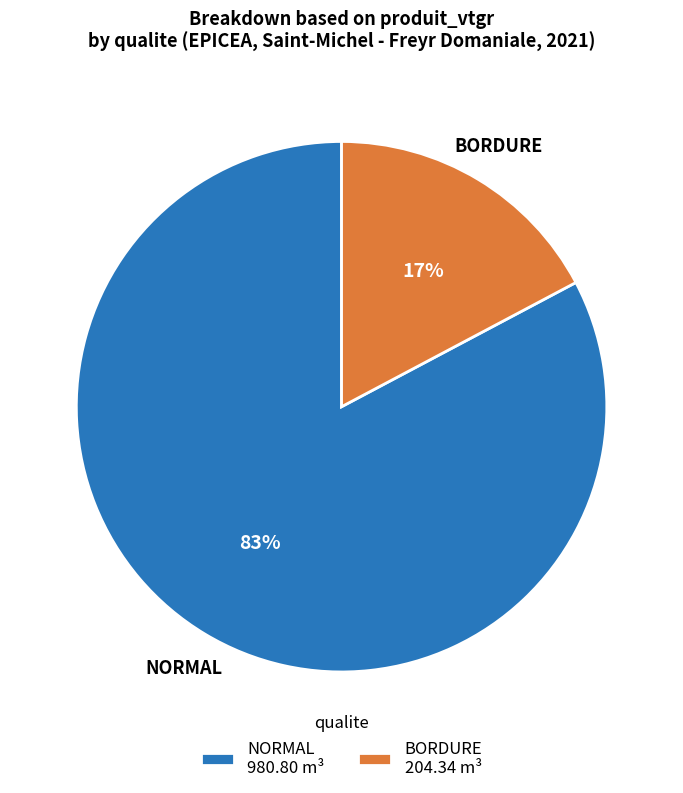

Between BORDURE 204.34 m³ and NORMAL 980.80 m³, which is larger?

NORMAL 980.80 m³